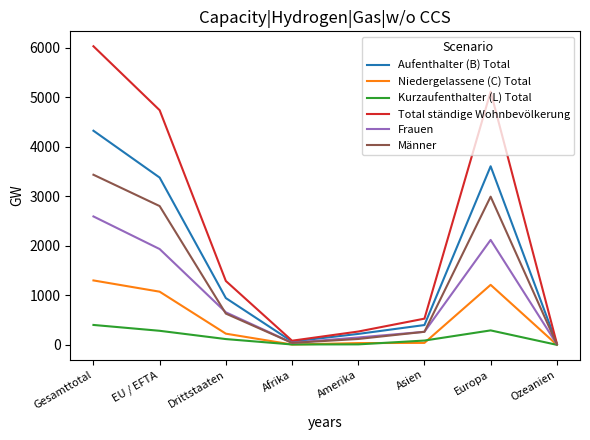

Is it true that Männer equals 265 at Asien?

True